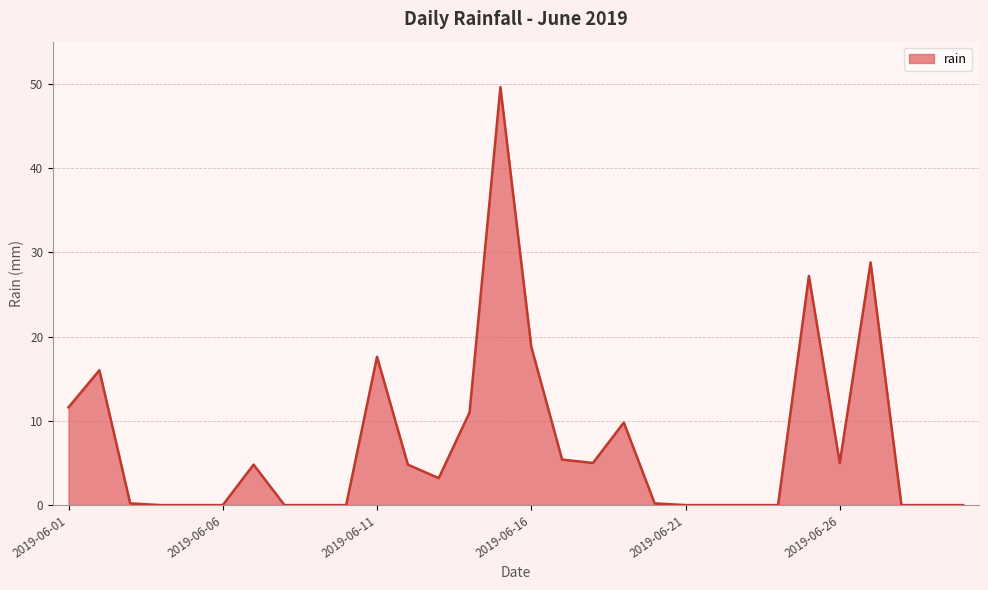

What is the maximum value shown in the chart?

49.6